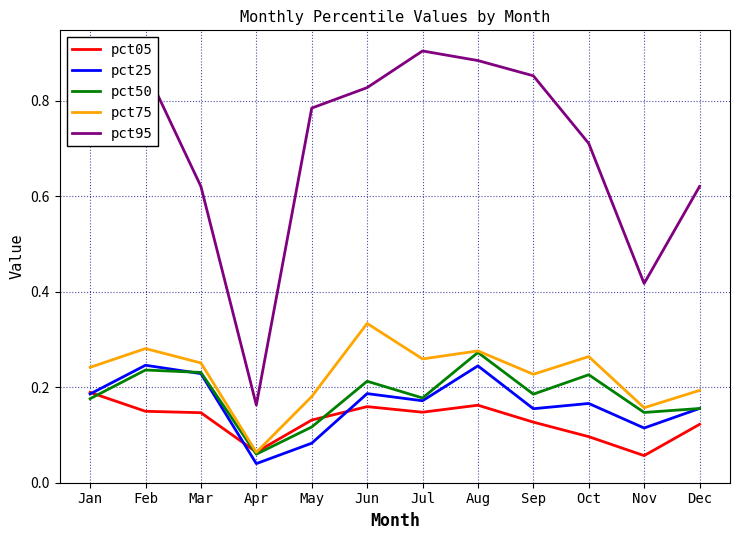

Which series has the largest range (max minus min)?

pct95